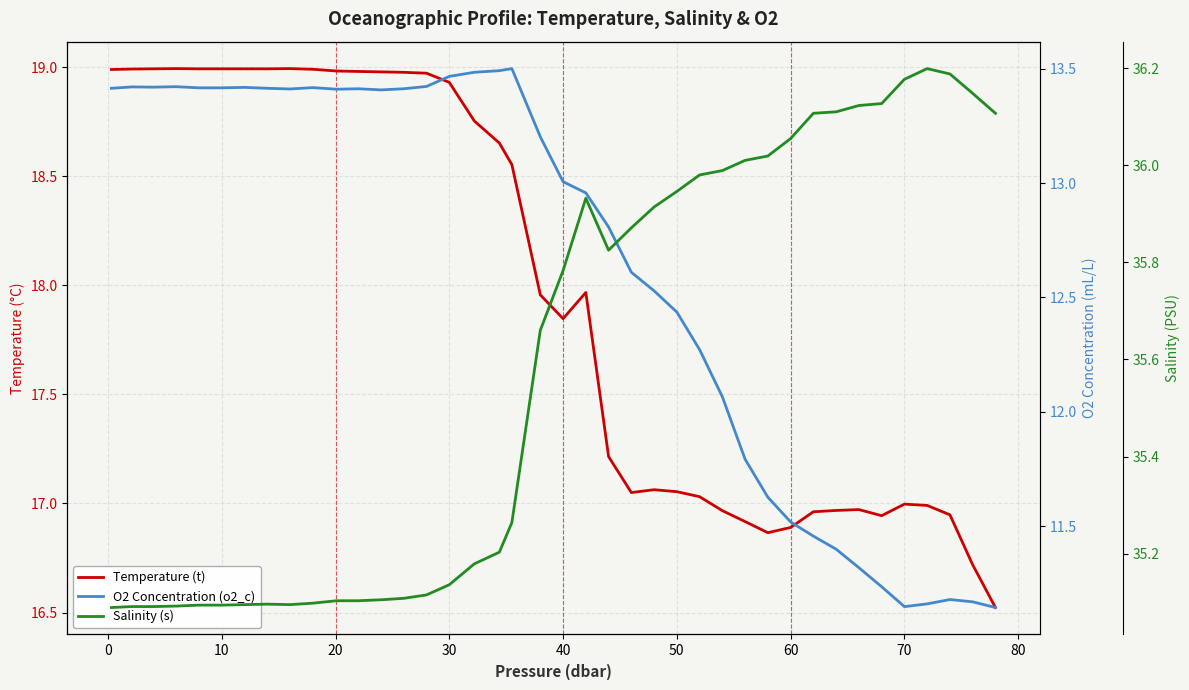

Which series has the widest spread of values?

Temperature (t)